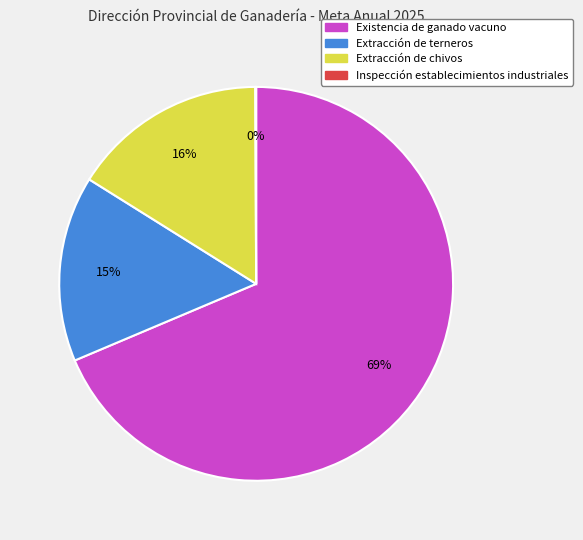

To the nearest percent, what percentage of the pie is Extracción de chivos?

16%